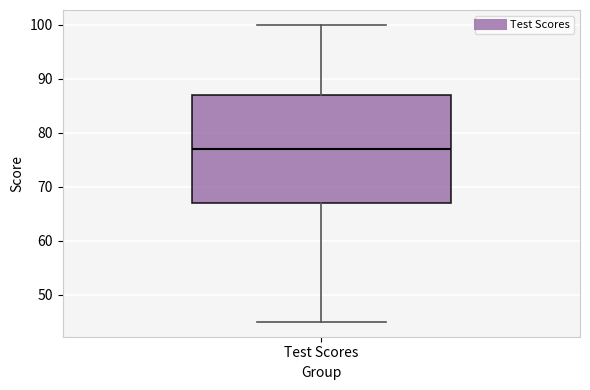

Transcribe this box plot: give where the median line is, the range the box spans, and where the two whiskers end, as read against the y-axis. The values are not printed on the chart, so give them approximately, as read against the axis.

median 77, box 67 to 87, whiskers 45 to 100